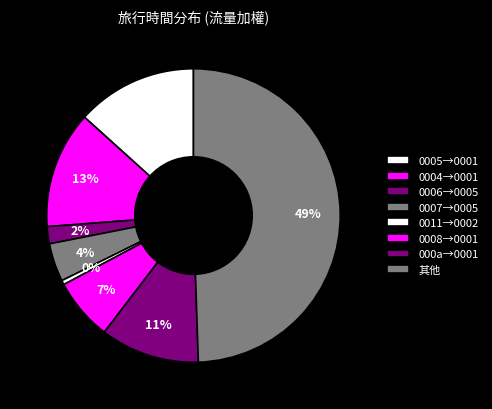

Count the number of slices in the pie.

8